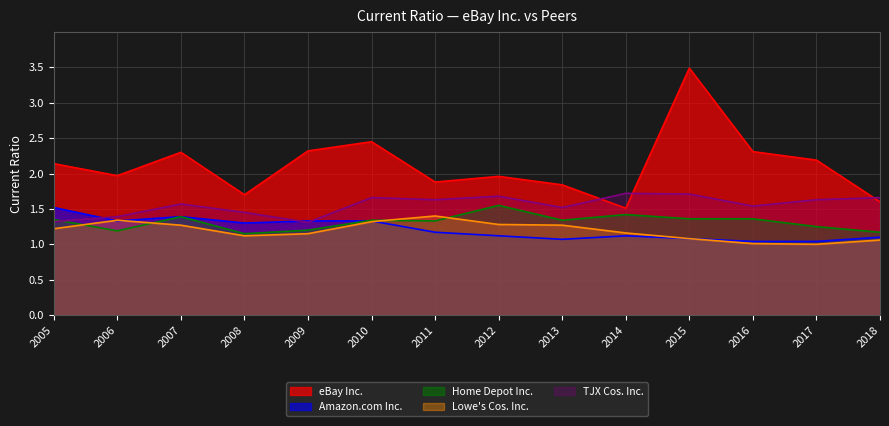

What is the maximum value shown in the chart?

3.5